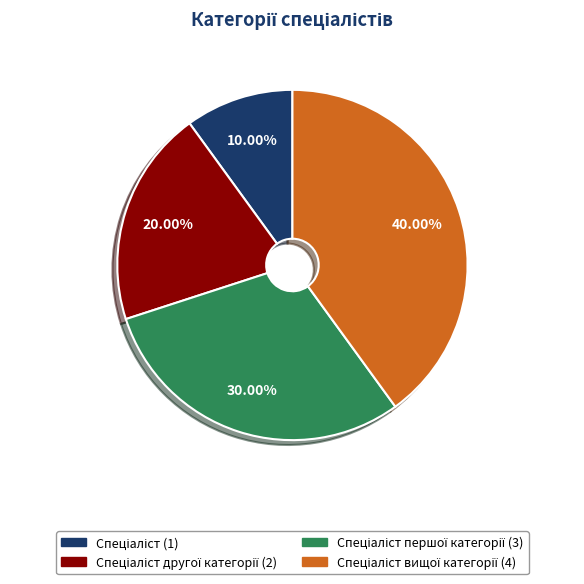

Is there any slice that represents more than half of the pie?

No